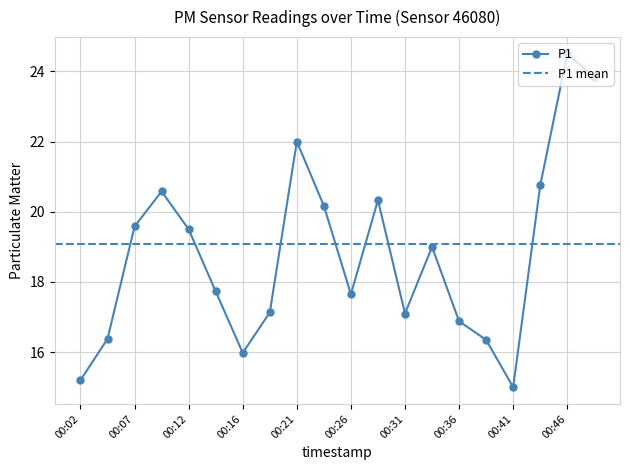

What value does the data have at 00:26?

17.6